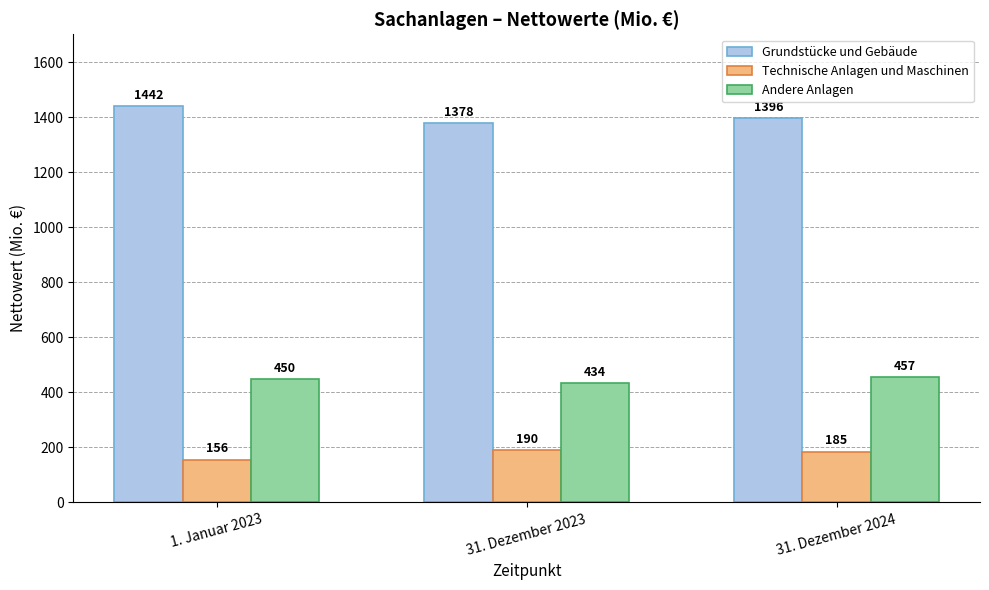

What is the total value across all series at 31. Dezember 2023?

2002